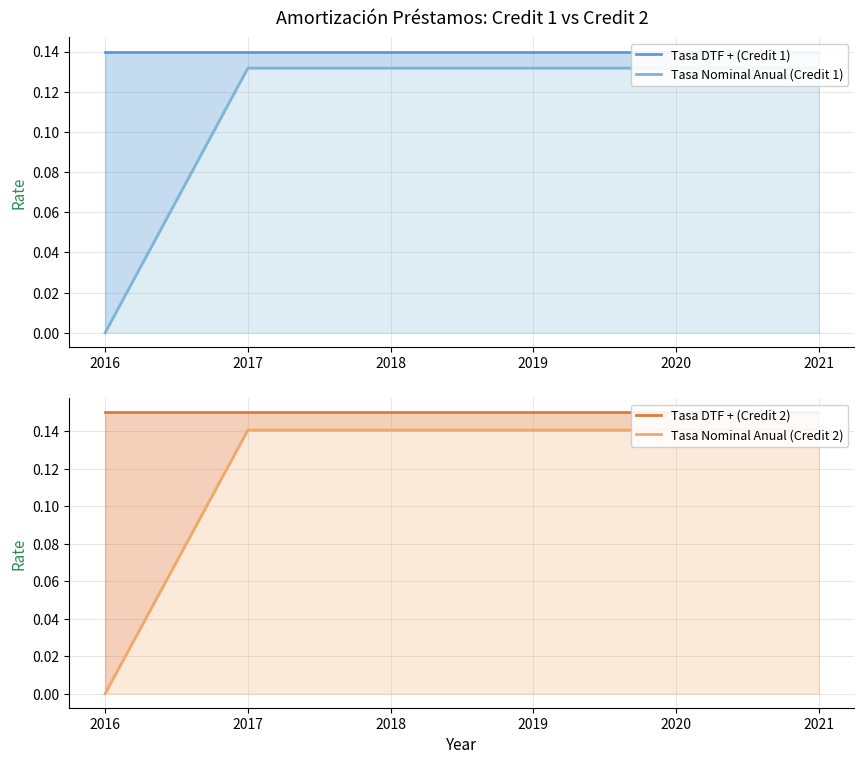

What is the lowest value of the Tasa DTF + (Credit 2) series?

0.1